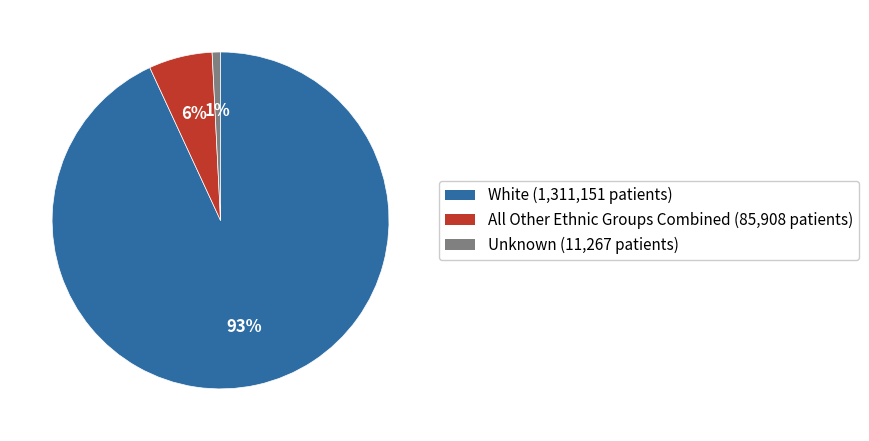

To the nearest percent, what is the average slice percentage?

33%